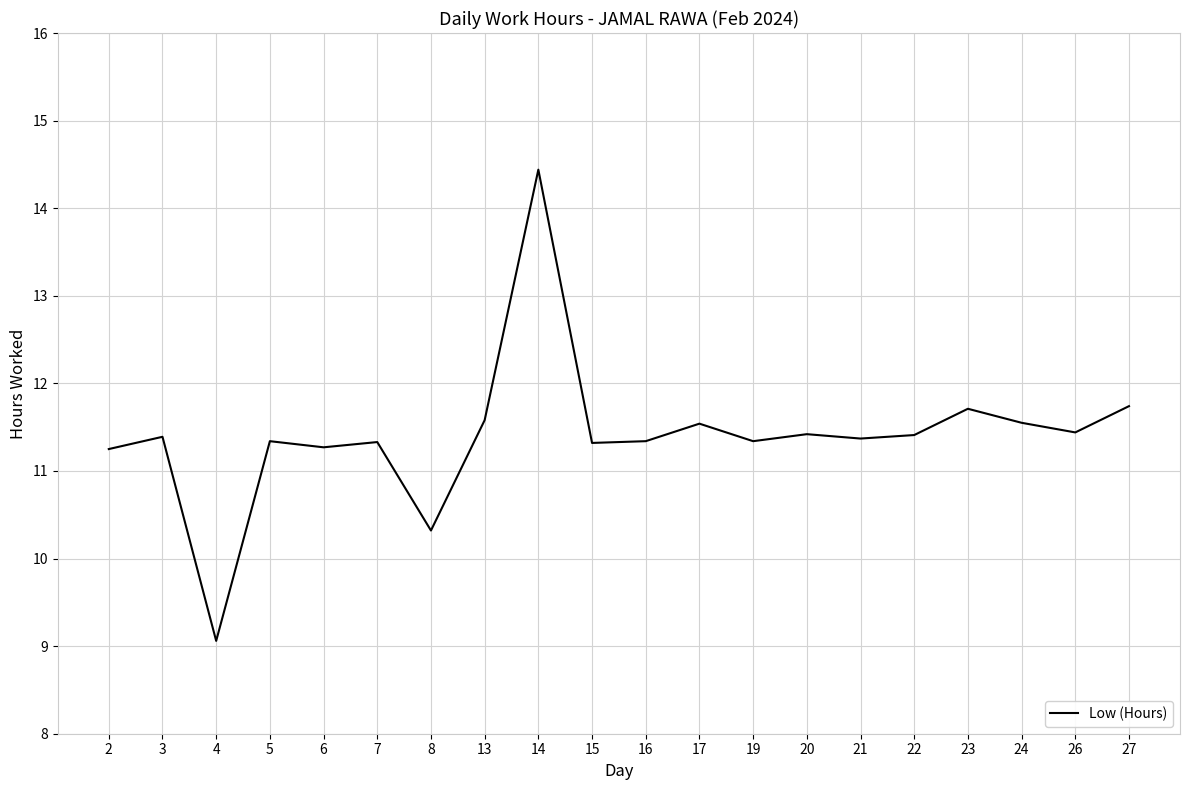

The chart shows a value of 17.1 at 8. True or false?

False